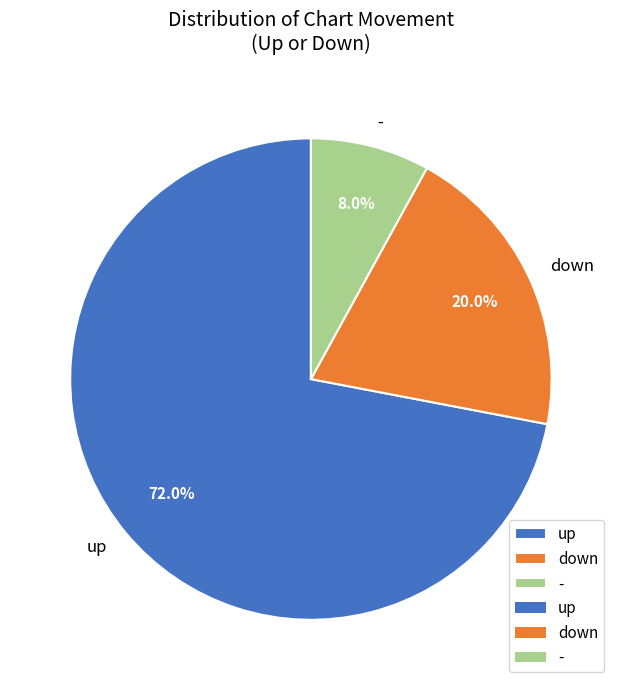

Is there any slice that represents more than half of the pie?

Yes